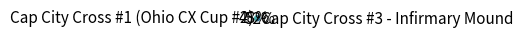

To the nearest percent, what is the difference between the Cap City Cross #1 (Ohio CX Cup #2) and Cap City Cross #3 - Infirmary Mound slice percentages?

4%